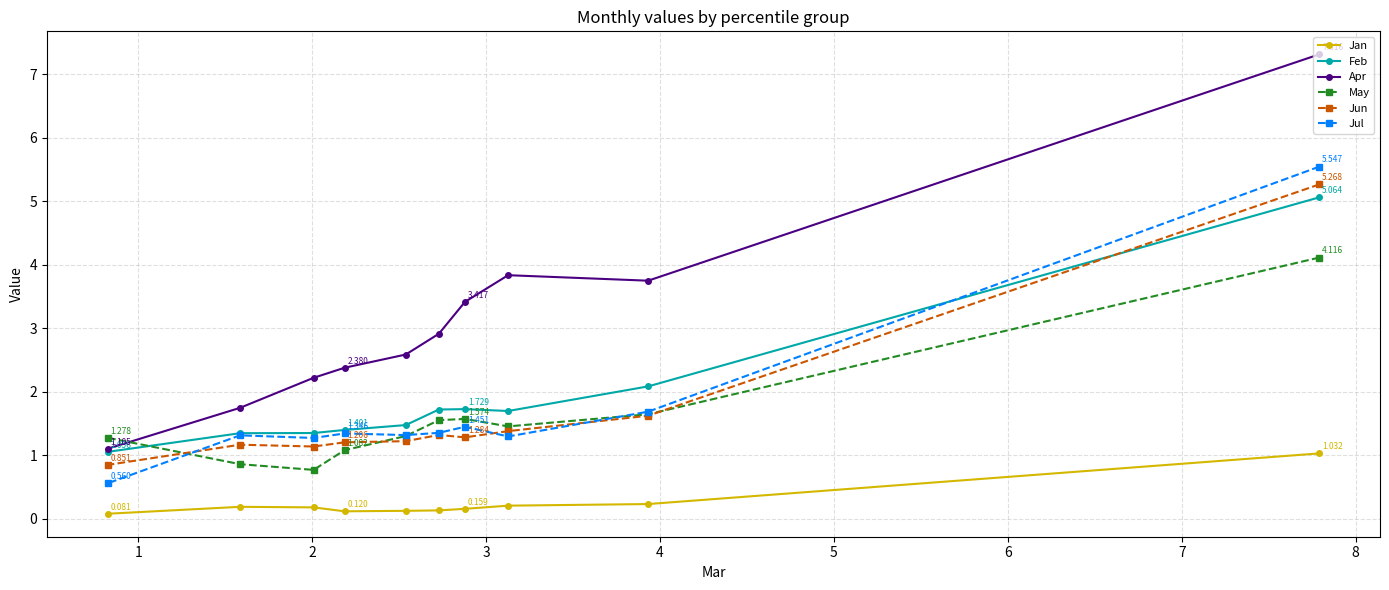

Which series has the largest total across all categories?

Apr